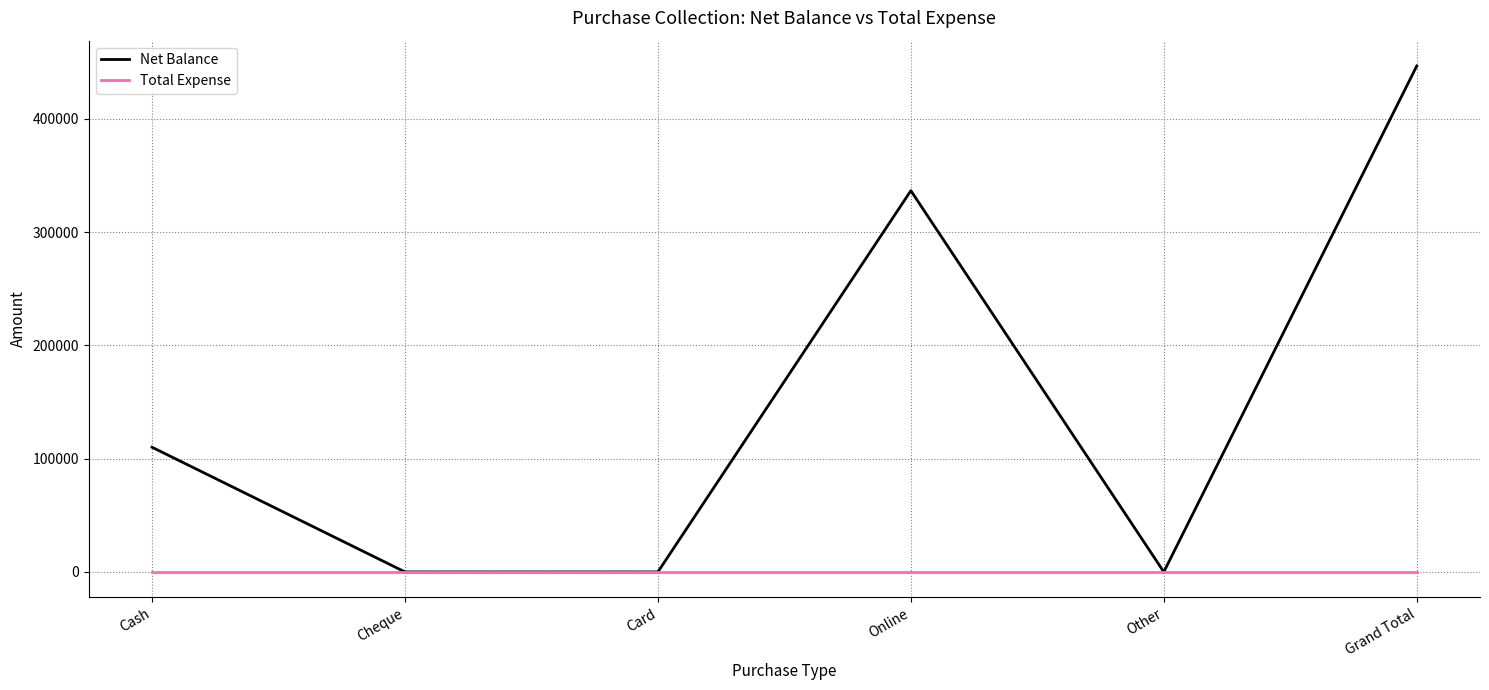

Which series has the largest range (max minus min)?

Net Balance